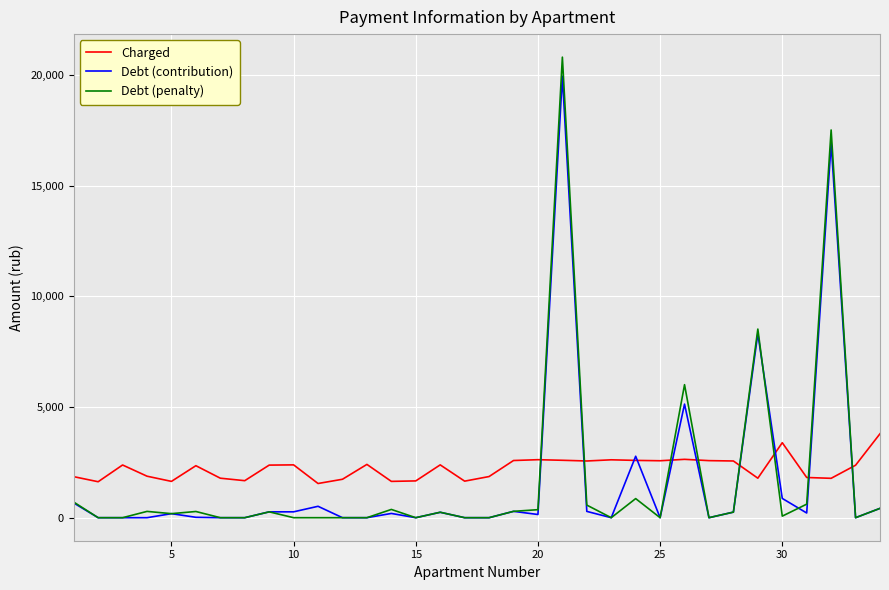

True or false: Debt (contribution) and Charged intersect in this chart.

True